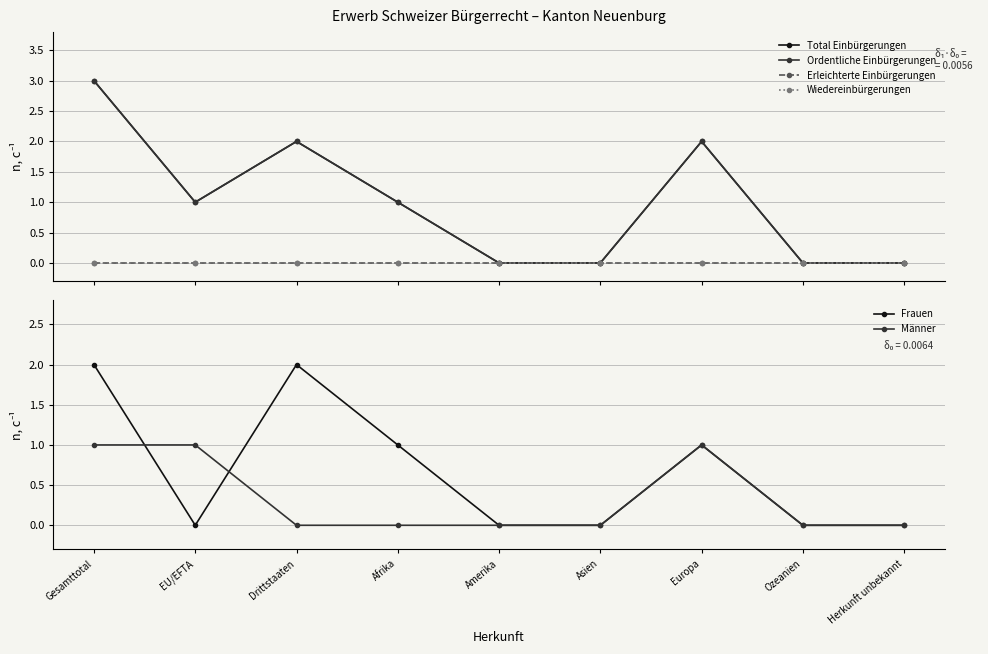

Which series has the widest spread of values?

Total Einbürgerungen